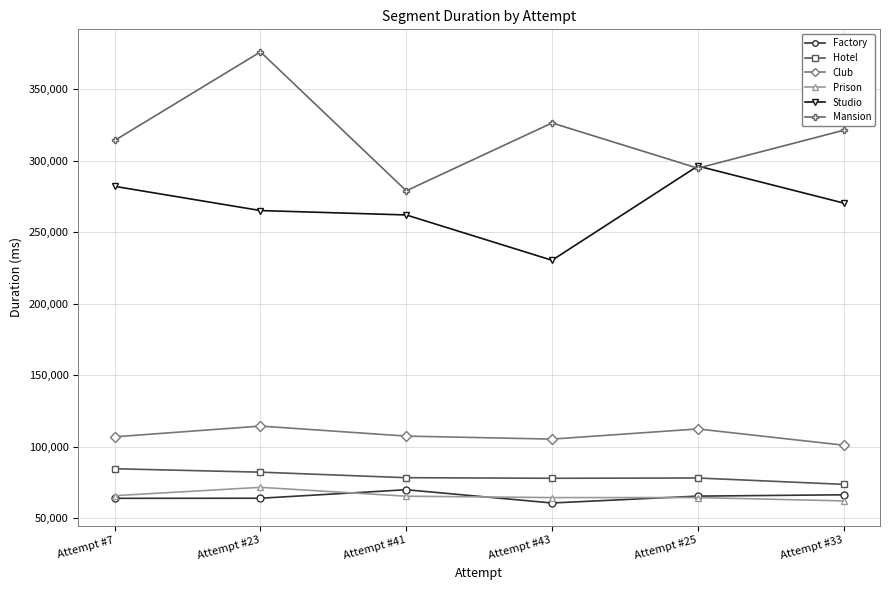

What position from the left is Attempt #33?

6